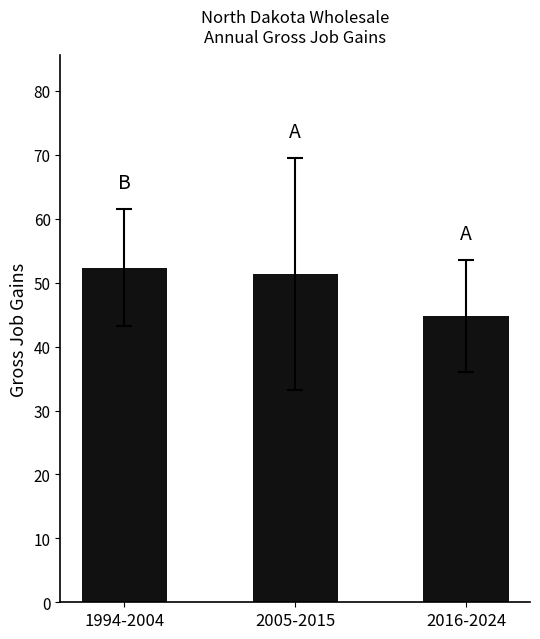

The value at 2016-2024 is 44.9. True or false?

True